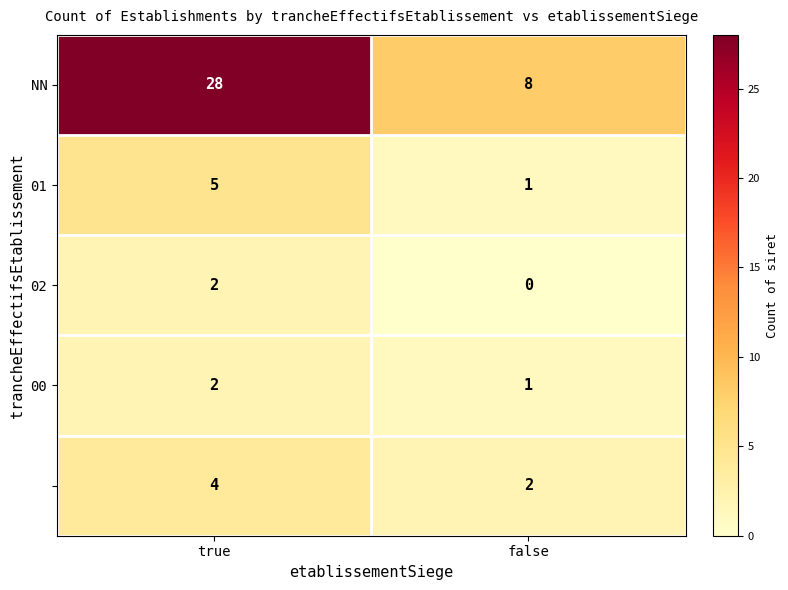

Count the number of data series in this chart.

5